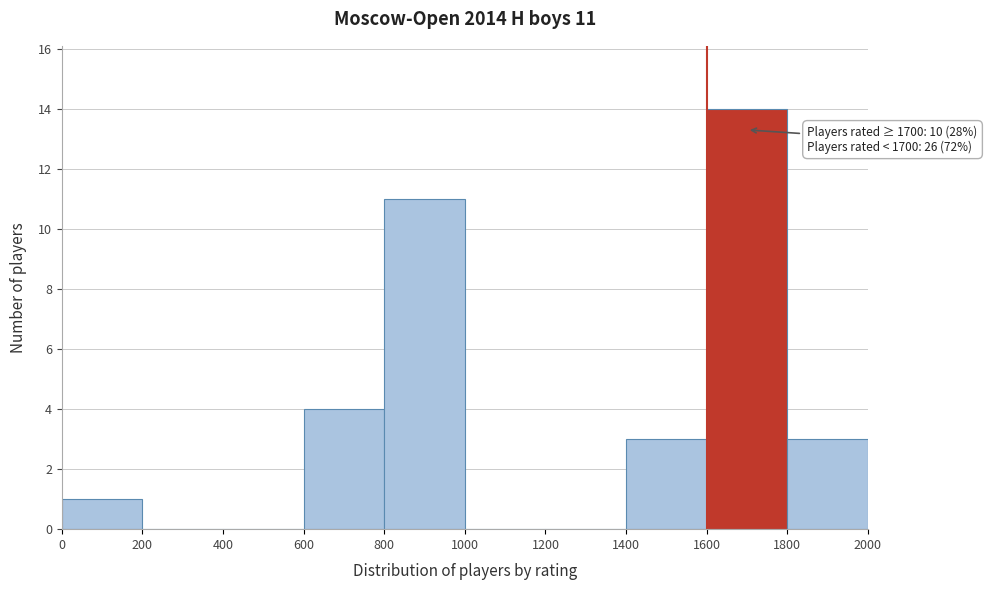

Over which range of the x-axis is the bar tallest?

1600 to 1800